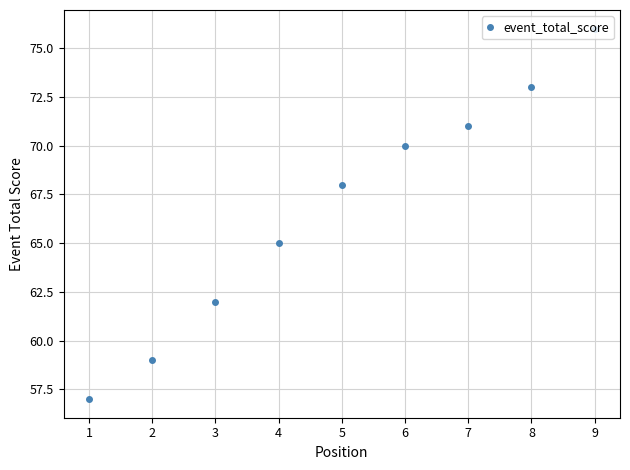

Reading left to right, what are all the values shown in this chart?

1=57	2=59	3=62	4=65	5=68	6=70	7=71	8=73	9=76